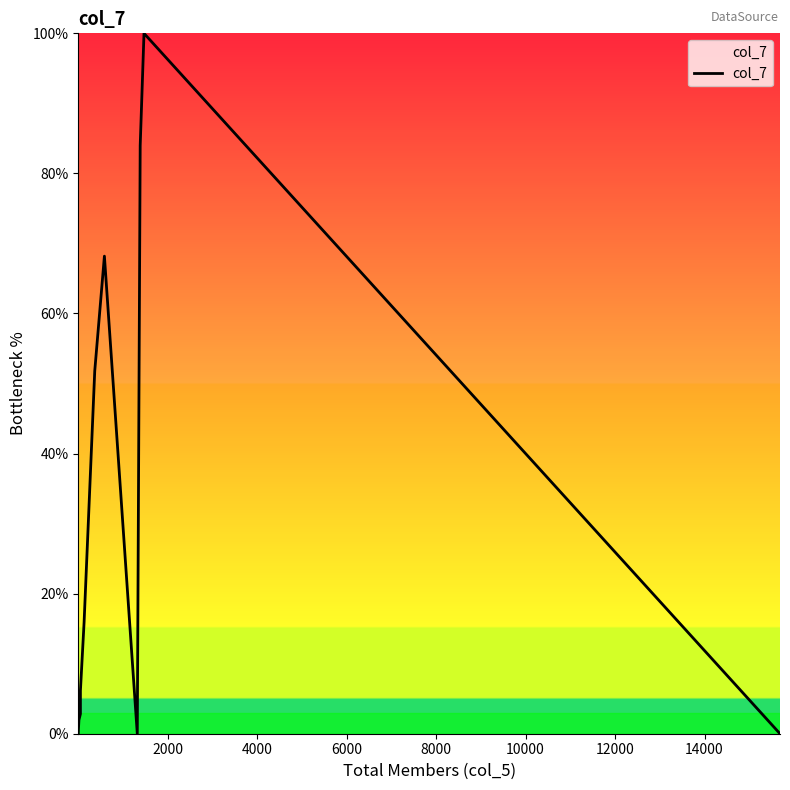

Count the number of categories in the chart.

13